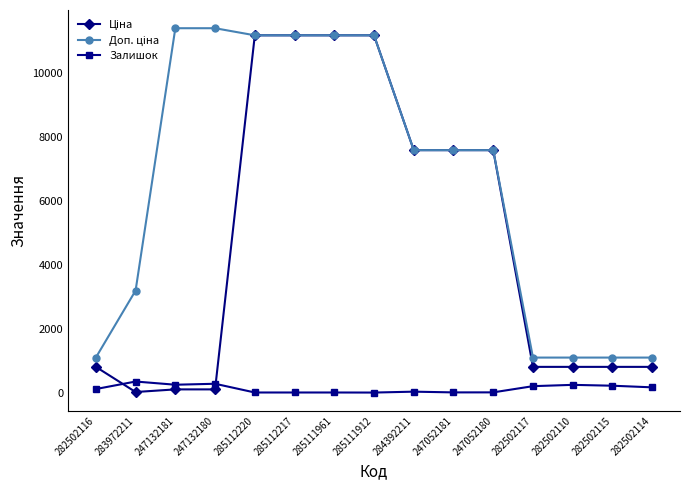

What is the greatest value displayed?

11410.0